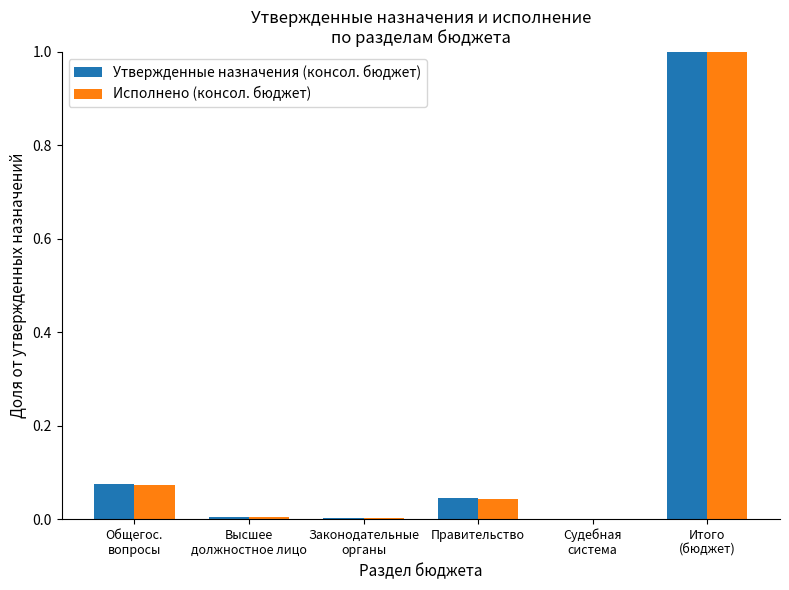

What is the sum of all Утвержденные назначения (консол. бюджет) values?

1.1